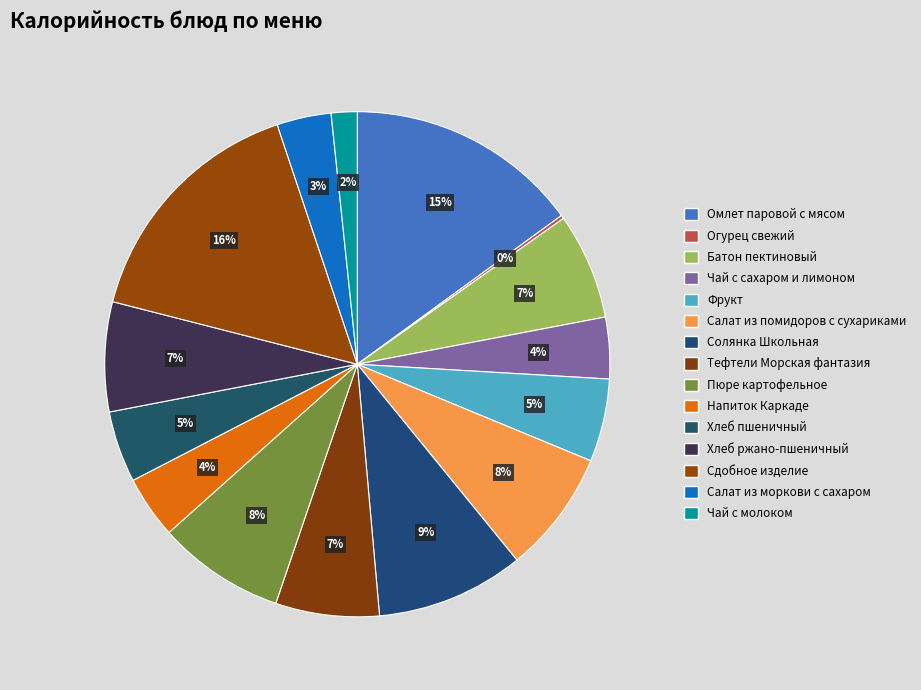

The Омлет паровой с мясом slice represents 15% of the pie. True or false?

True